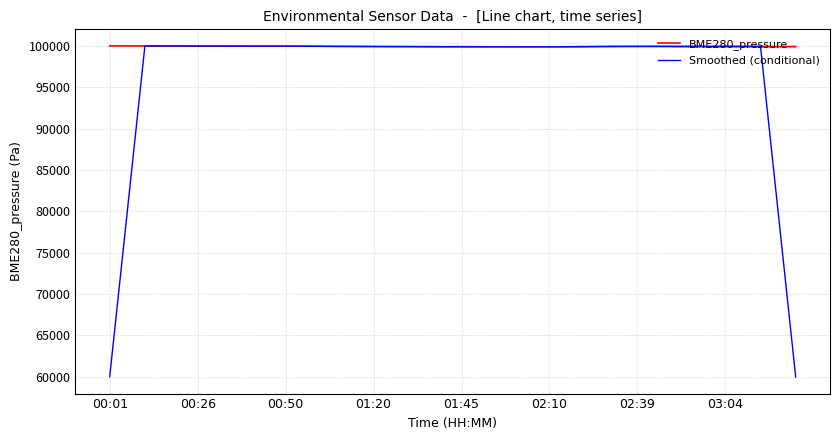

What is the difference between the maximum and minimum values in the BME280_pressure series?

111.9